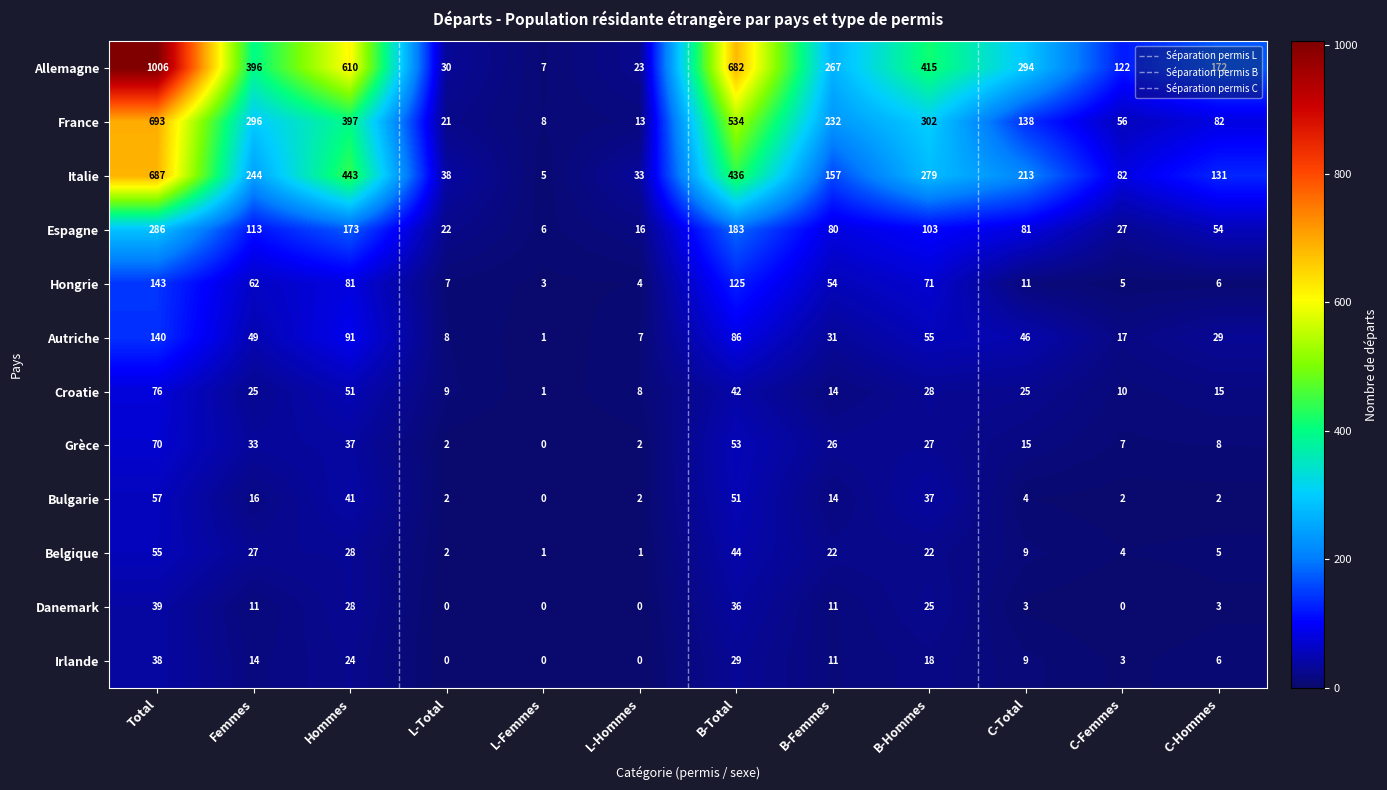

Is the value of Belgique at B-Total greater than the value of Espagne at B-Hommes?

No